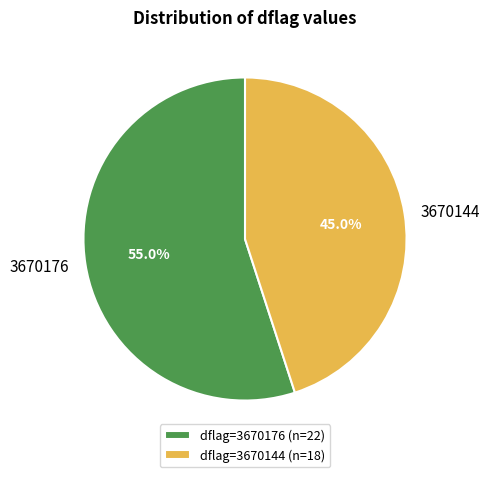

What is the total percentage of 3670176 and 3670144?

100.0%